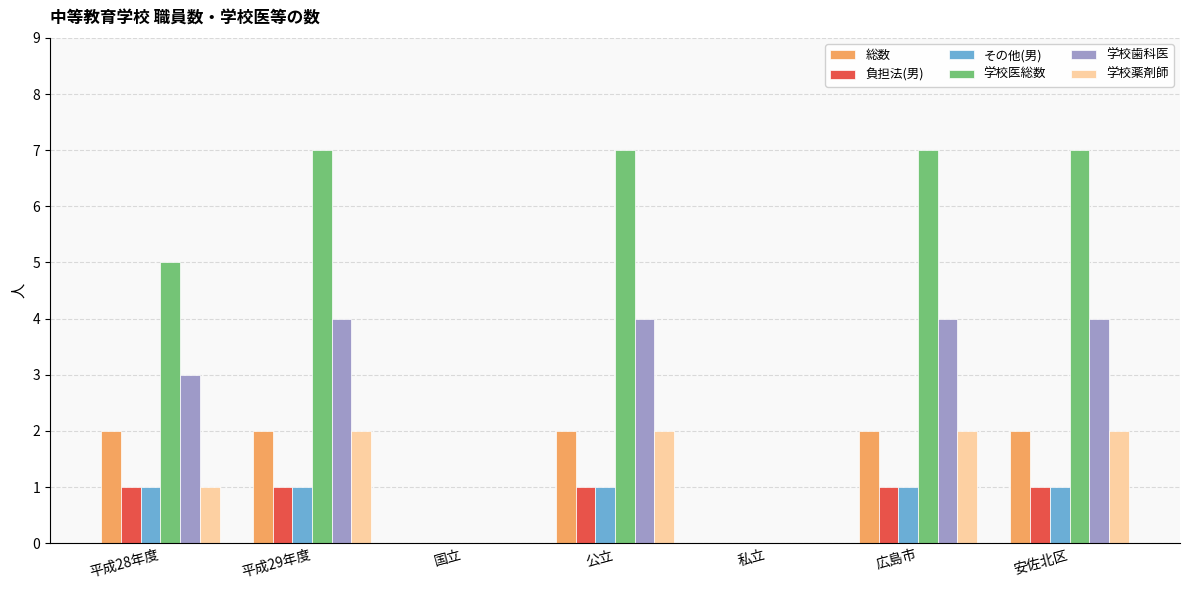

Which series has the widest spread of values?

学校医総数